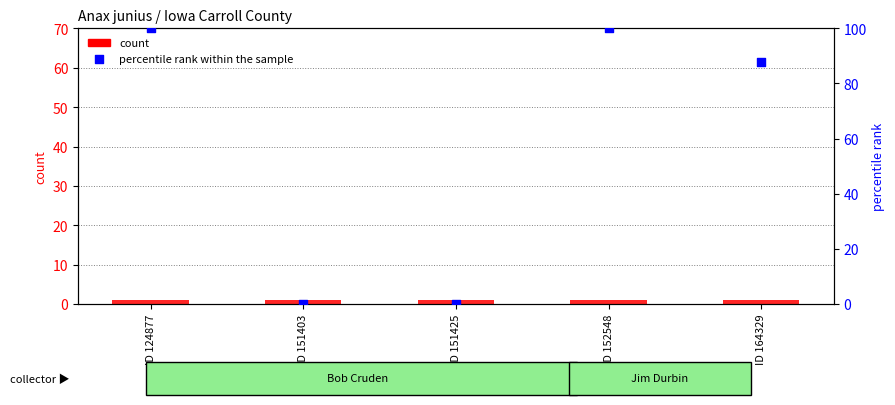

Which series reaches the maximum Y coordinate?

percentile rank within the sample